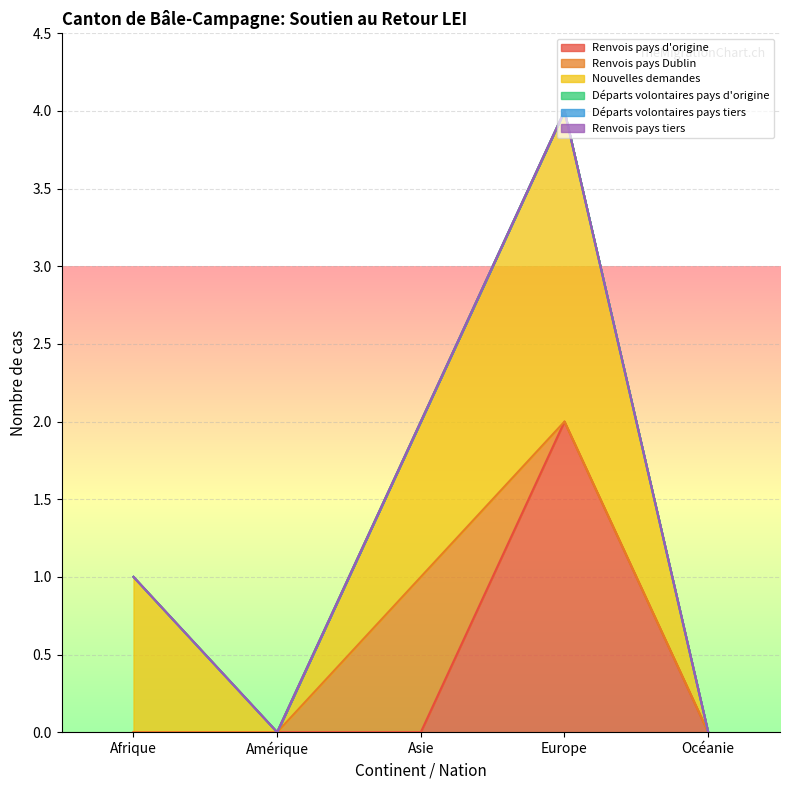

What is the label of the 2nd point from the left?

Amérique